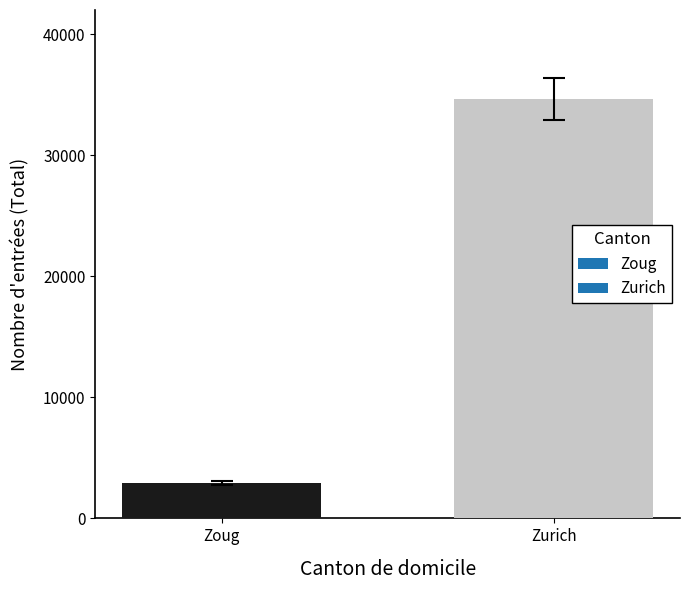

True or false: the data shows 34613 at Zurich.

True